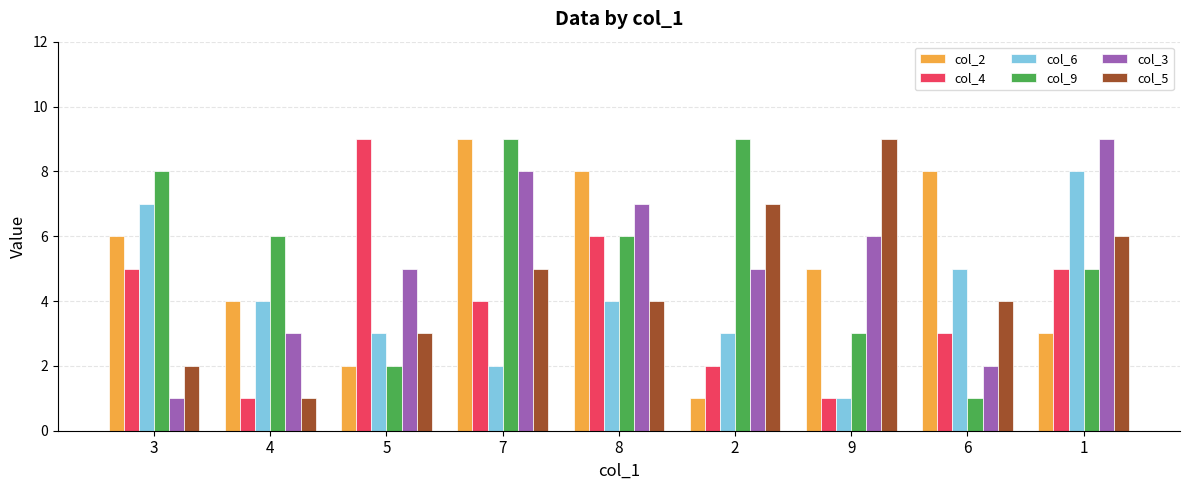

What is the sum of the col_5 values at 9 and 8?

13